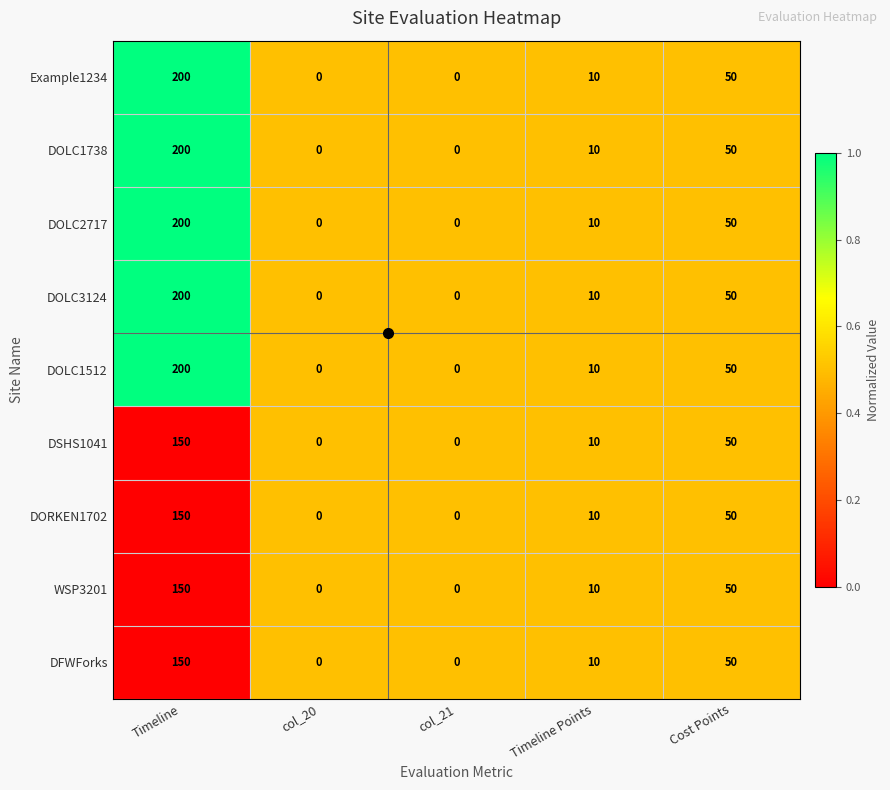

What is the difference between the highest and lowest values at Timeline?

50